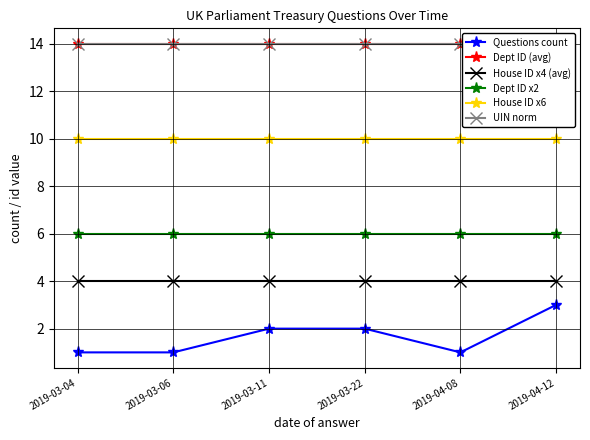

Reading right to left, transcribe all the data shown in this chart.

Questions count: 3	1	2	2	1	1
Dept ID (avg): 14	14	14	14	14	14
House ID x4 (avg): 4	4	4	4	4	4
Dept ID x2: 6	6	6	6	6	6
House ID x6: 10	10	10	10	10	10
UIN norm: 14	14	14	14	14	14